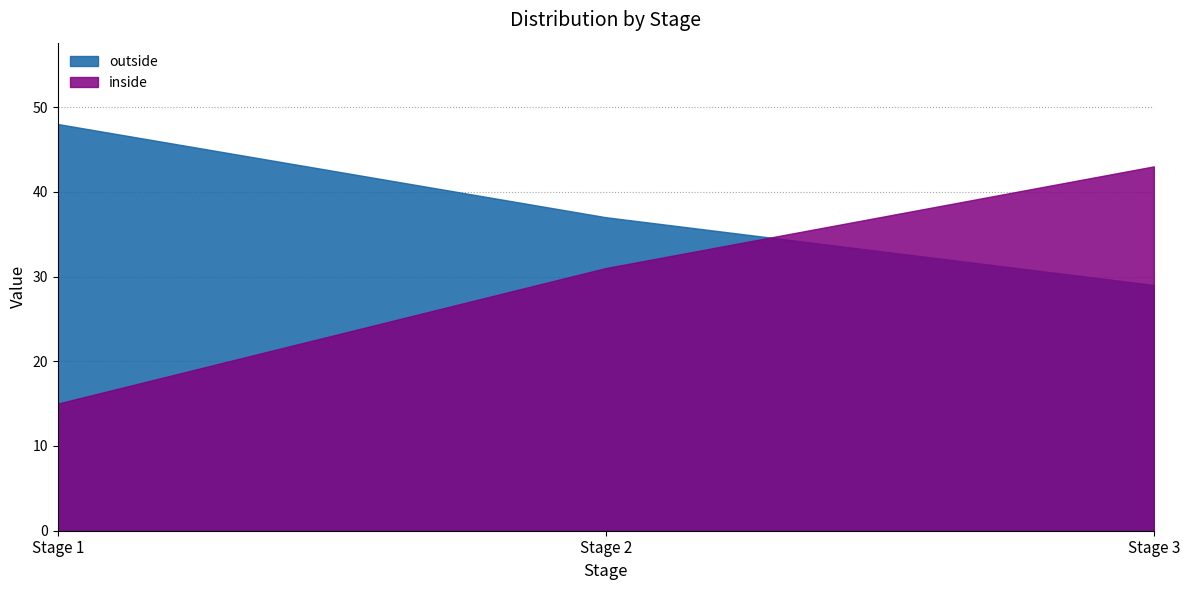

Rank the categories by edge value from highest to lowest.

Stage 1, Stage 2, Stage 3